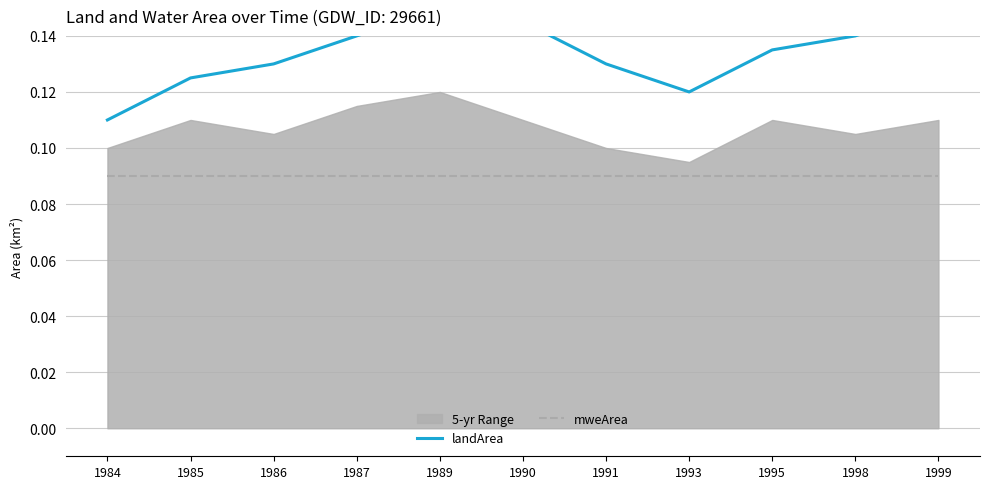

True or false: mweArea and landArea cross at least once.

False